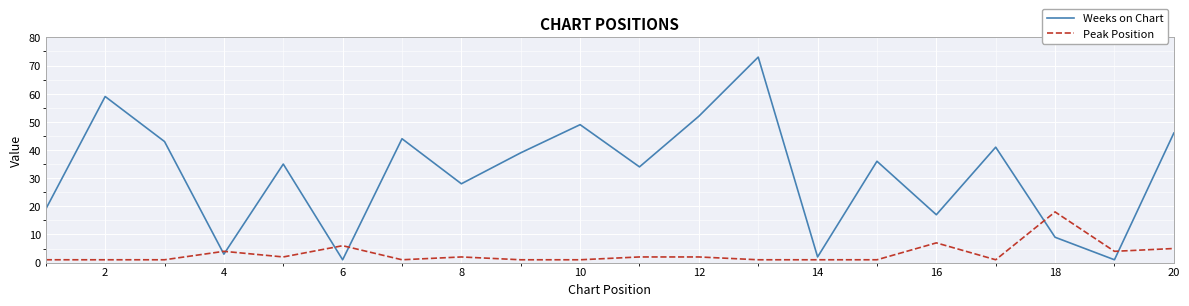

Which series has the widest spread of values?

Weeks on Chart